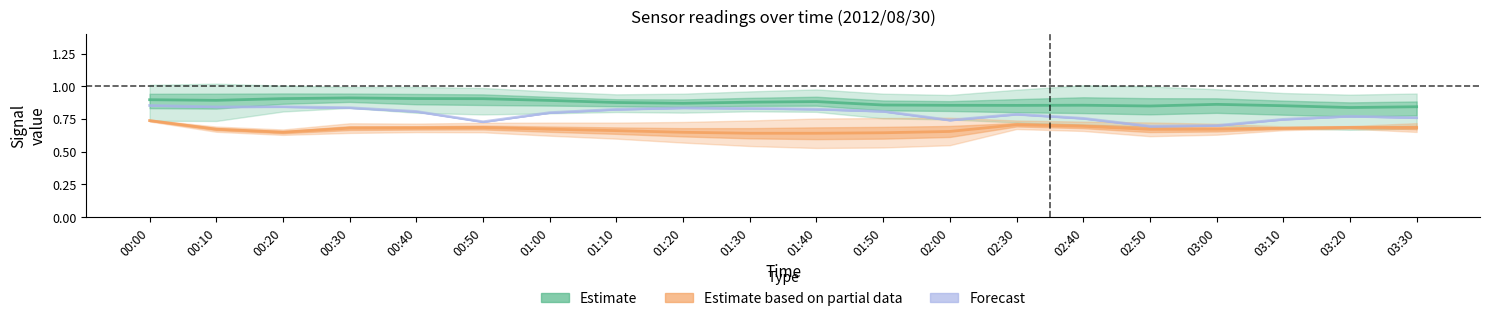

Reading left to right, list all the values displayed in this chart.

Estimate: 00:00=0.9	00:10=0.9	00:20=0.9	00:30=0.9	00:40=0.9	00:50=0.9	01:00=0.9	01:10=0.9	01:20=0.9	01:30=0.9	01:40=0.9	01:50=0.9	02:00=0.9	02:30=0.9	02:40=0.9	02:50=0.8	03:00=0.9	03:10=0.9	03:20=0.8	03:30=0.8
Estimate based on partial data: 00:00=0.7	00:10=0.7	00:20=0.6	00:30=0.7	00:40=0.7	00:50=0.7	01:00=0.7	01:10=0.7	01:20=0.6	01:30=0.6	01:40=0.6	01:50=0.6	02:00=0.7	02:30=0.7	02:40=0.7	02:50=0.7	03:00=0.7	03:10=0.7	03:20=0.7	03:30=0.7
Forecast: 00:00=0.9	00:10=0.8	00:20=0.8	00:30=0.8	00:40=0.8	00:50=0.7	01:00=0.8	01:10=0.8	01:20=0.8	01:30=0.8	01:40=0.8	01:50=0.8	02:00=0.7	02:30=0.8	02:40=0.8	02:50=0.7	03:00=0.7	03:10=0.7	03:20=0.8	03:30=0.8